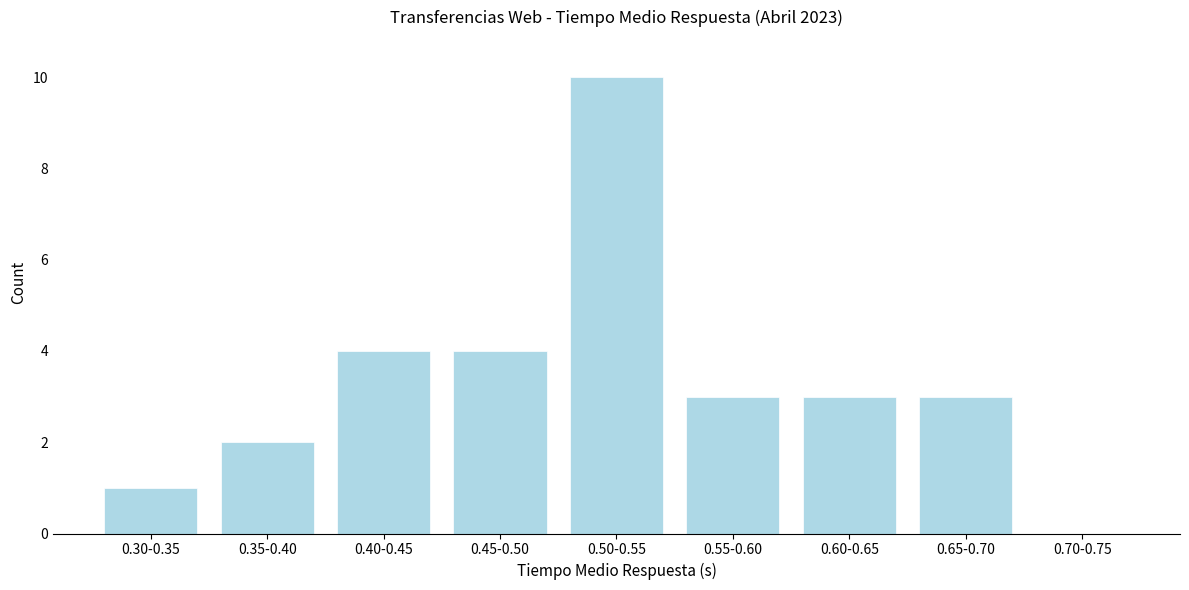

Reading left to right, list all the values displayed in this chart.

0.30-0.35=1	0.35-0.40=2	0.40-0.45=4	0.45-0.50=4	0.50-0.55=10	0.55-0.60=3	0.60-0.65=3	0.65-0.70=3	0.70-0.75=0